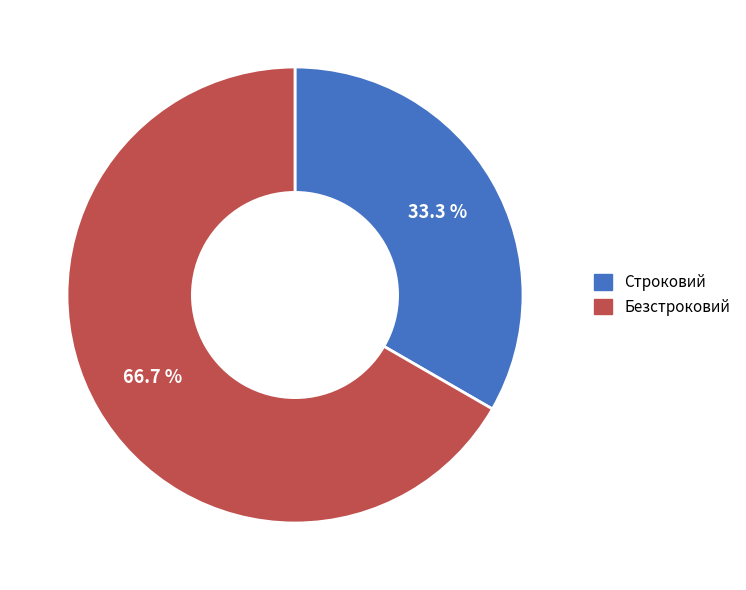

Between Строковий and Безстроковий, which is larger?

Безстроковий